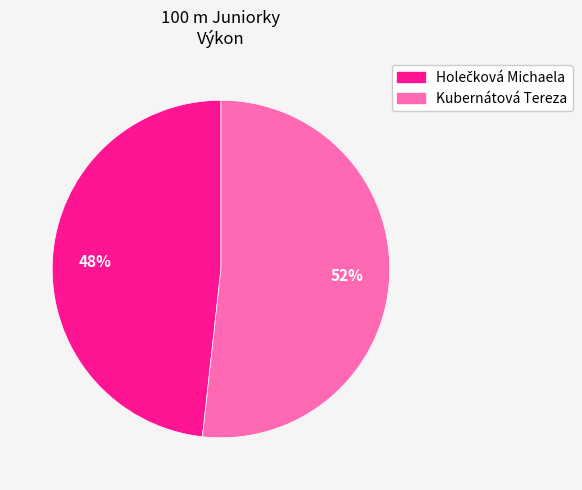

How many slices are in this pie chart?

2